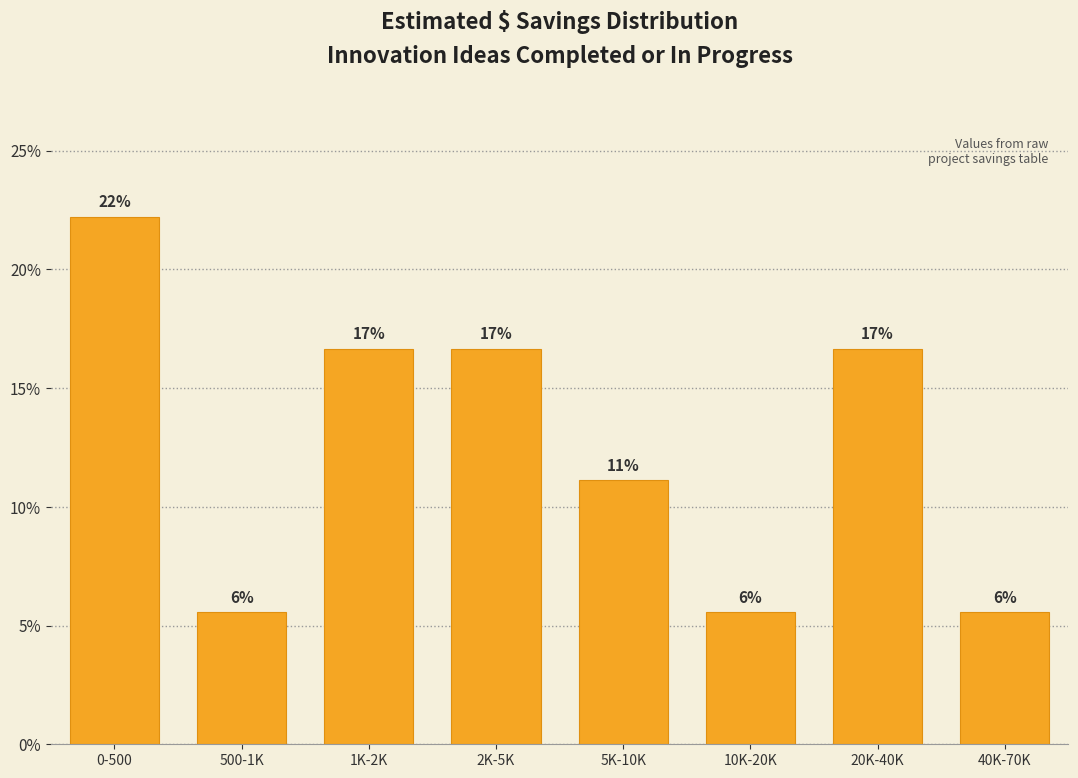

Are the bars horizontal?

No